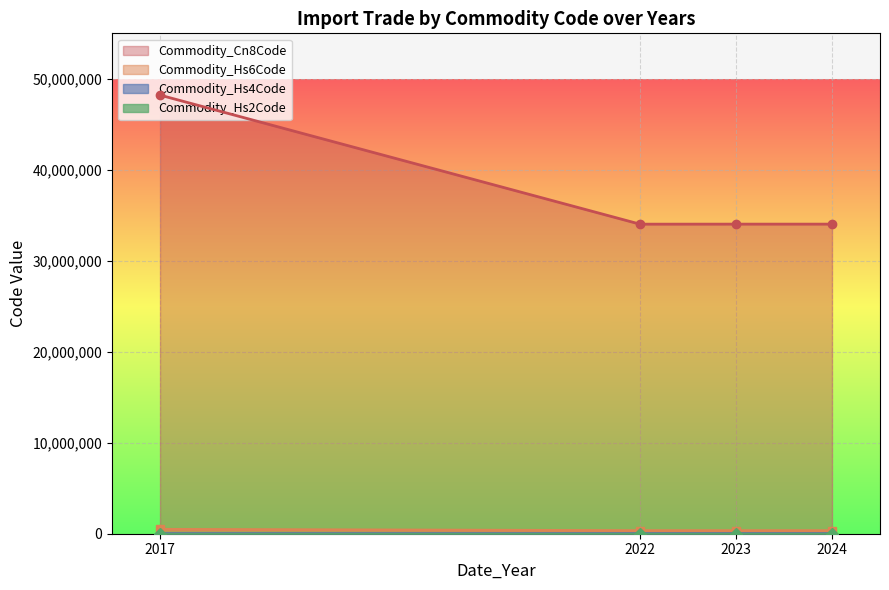

What is the smallest value displayed?

34